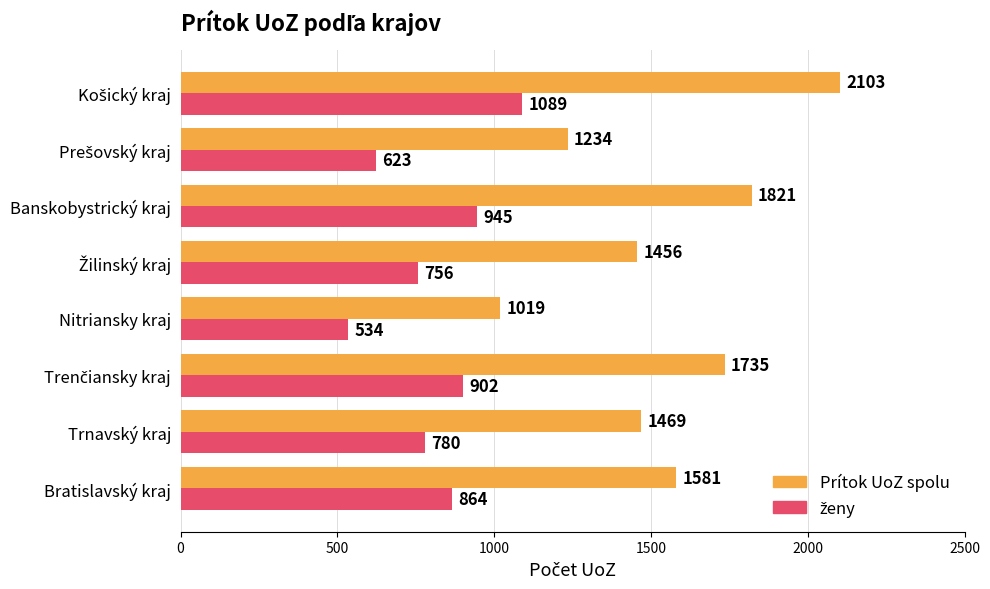

True or false: Prítok UoZ spolu has a value of 1821 at Banskobystrický kraj.

True